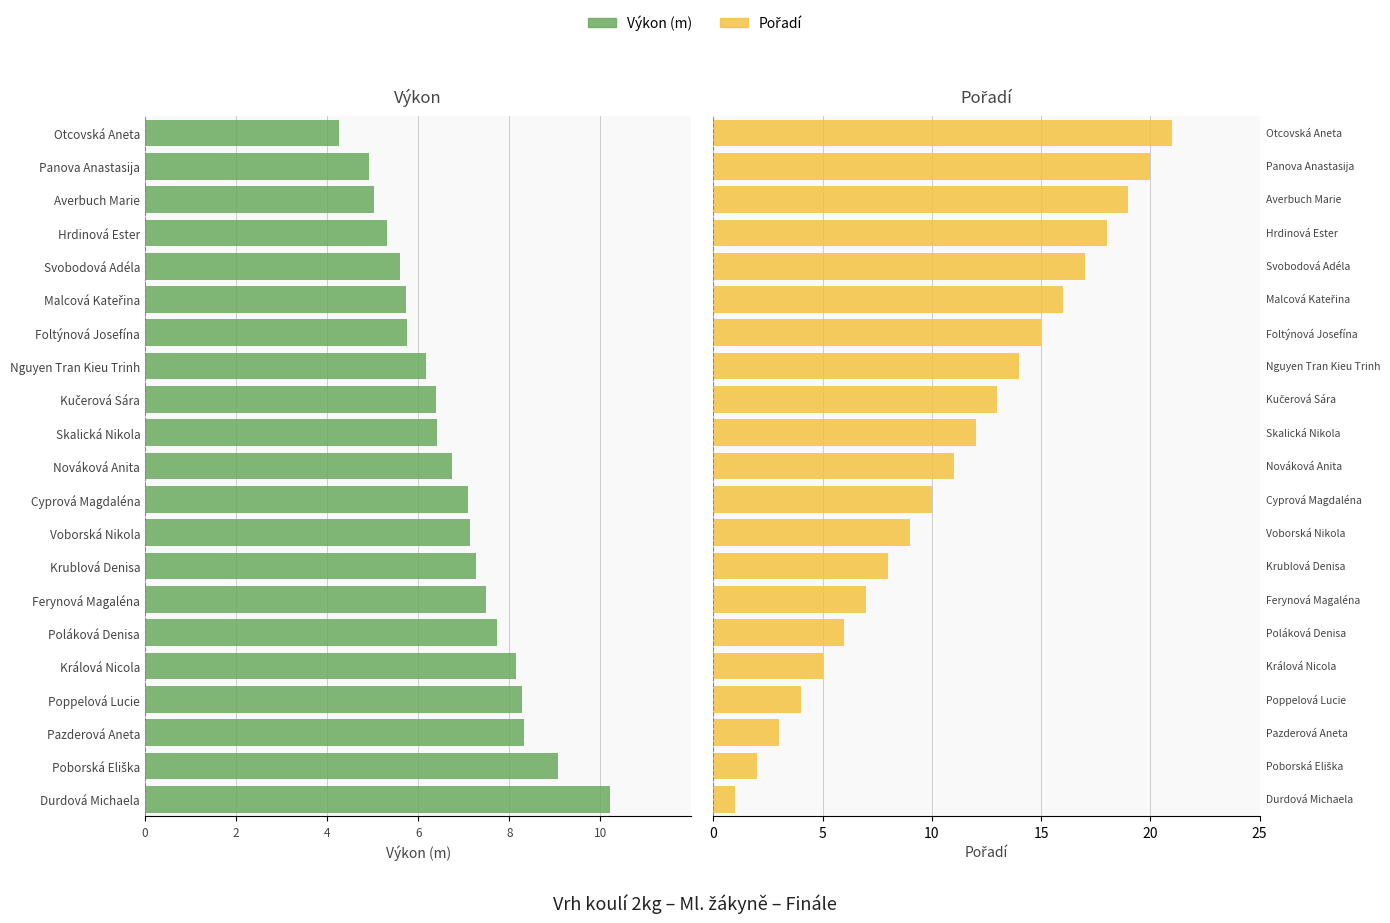

Is the value of Výkon at Poppelová Lucie greater than the value of Pořadí at Skalická Nikola?

No